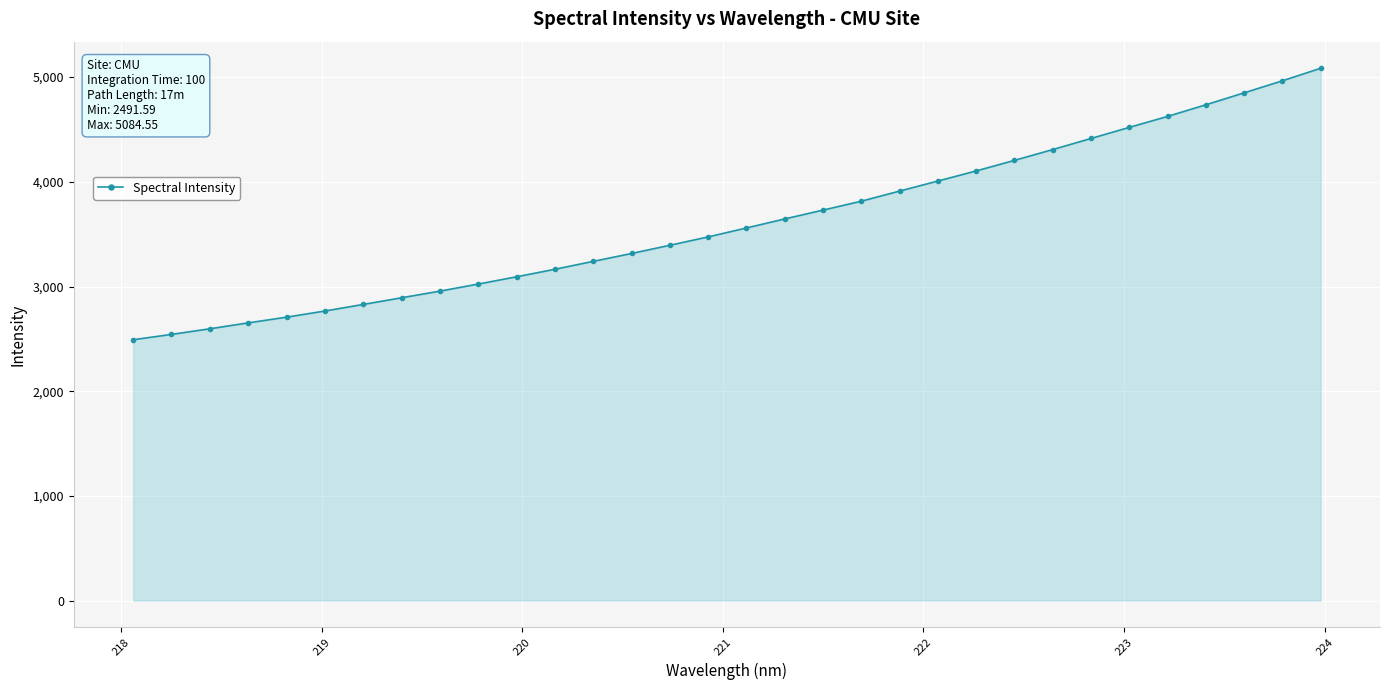

What is the value of the 20th point from the left?

3815.0